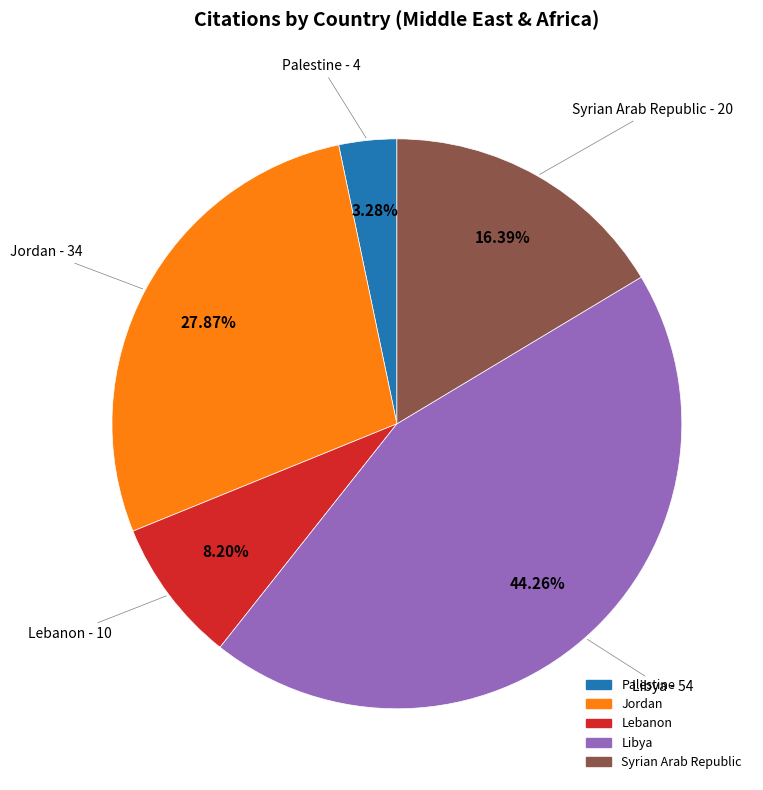

How many slices are in this pie chart?

5